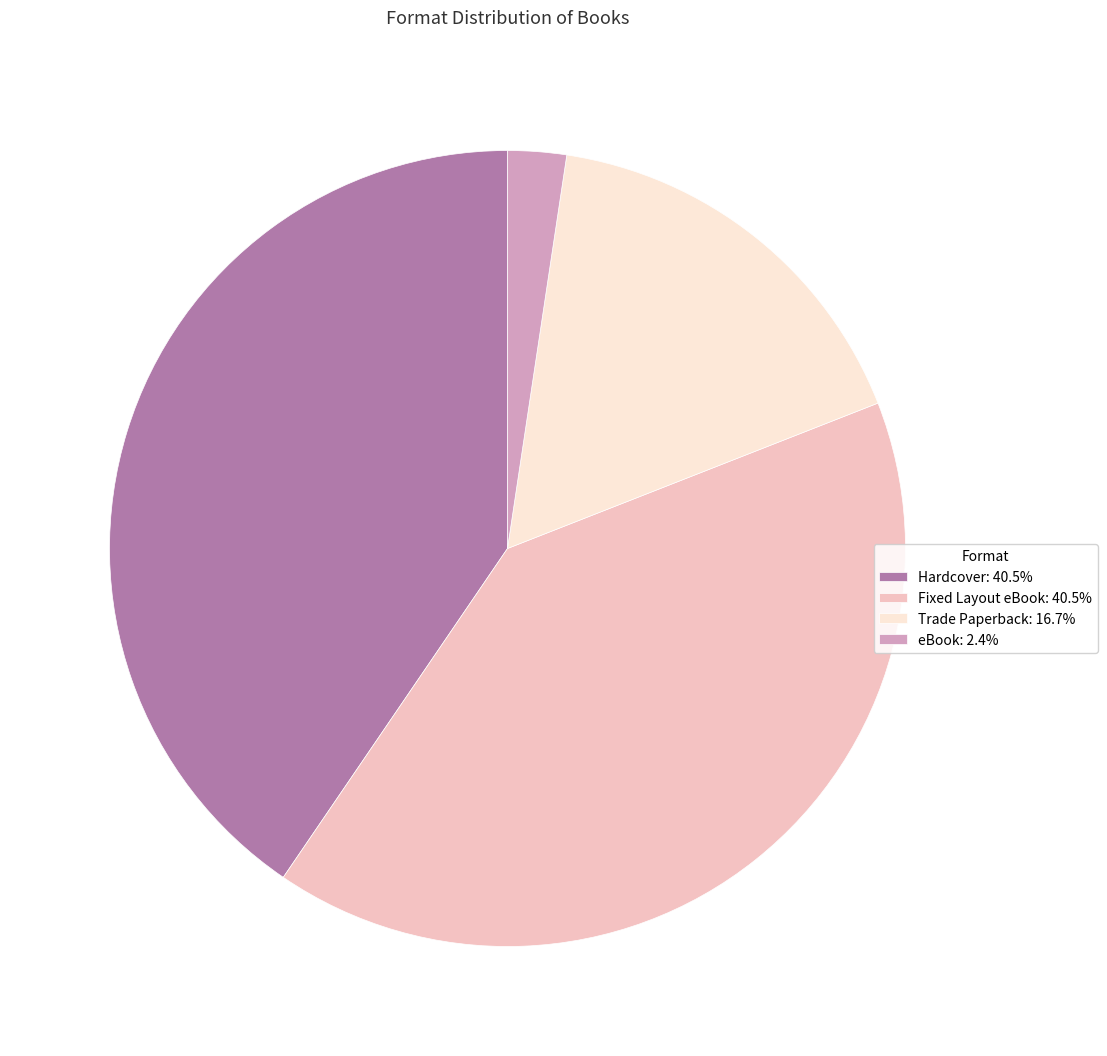

Between eBook and Hardcover, which is larger?

Hardcover